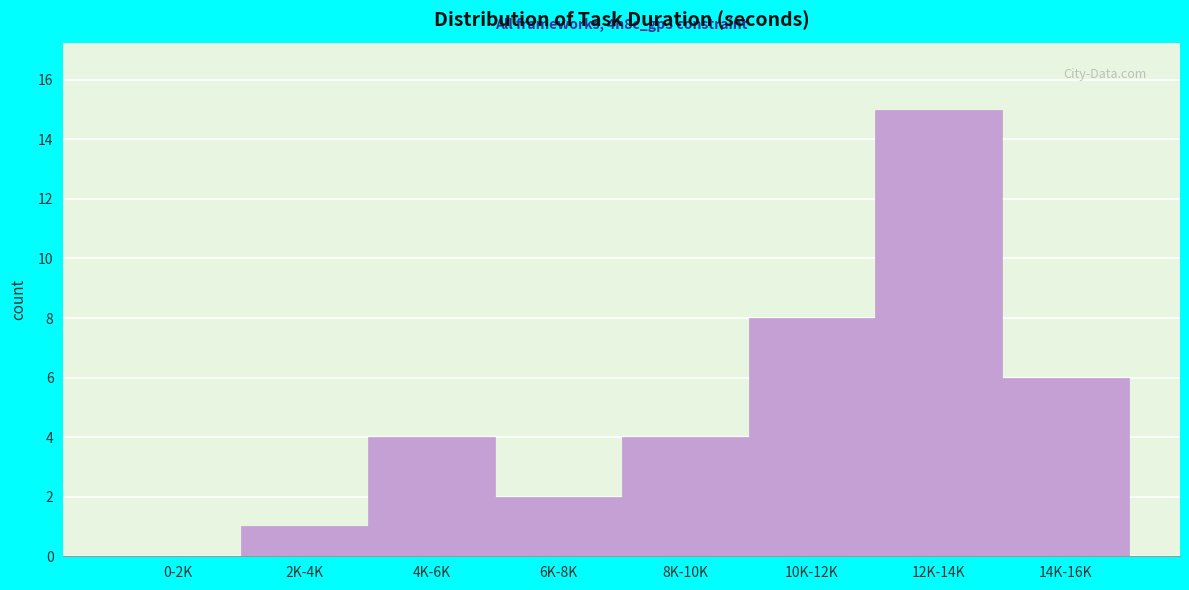

Reading left to right, what are all the values shown in this chart?

0-2K=0	2K-4K=1	4K-6K=4	6K-8K=2	8K-10K=4	10K-12K=8	12K-14K=15	14K-16K=6